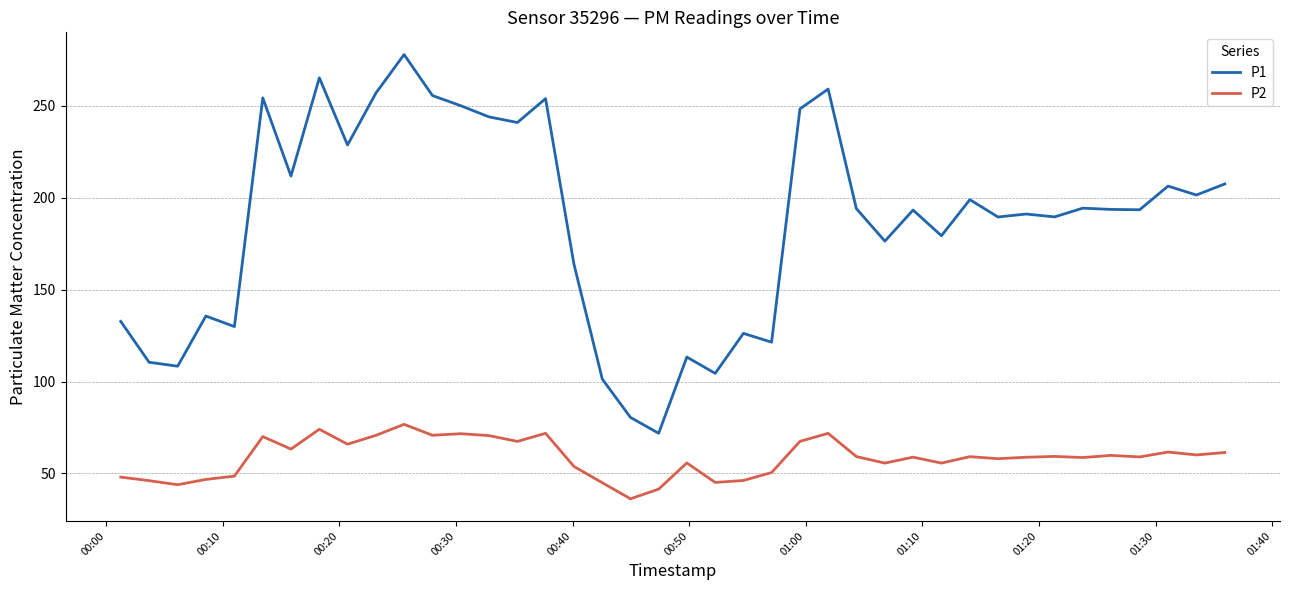

List the series in order of their peak value, highest first.

P1, P2